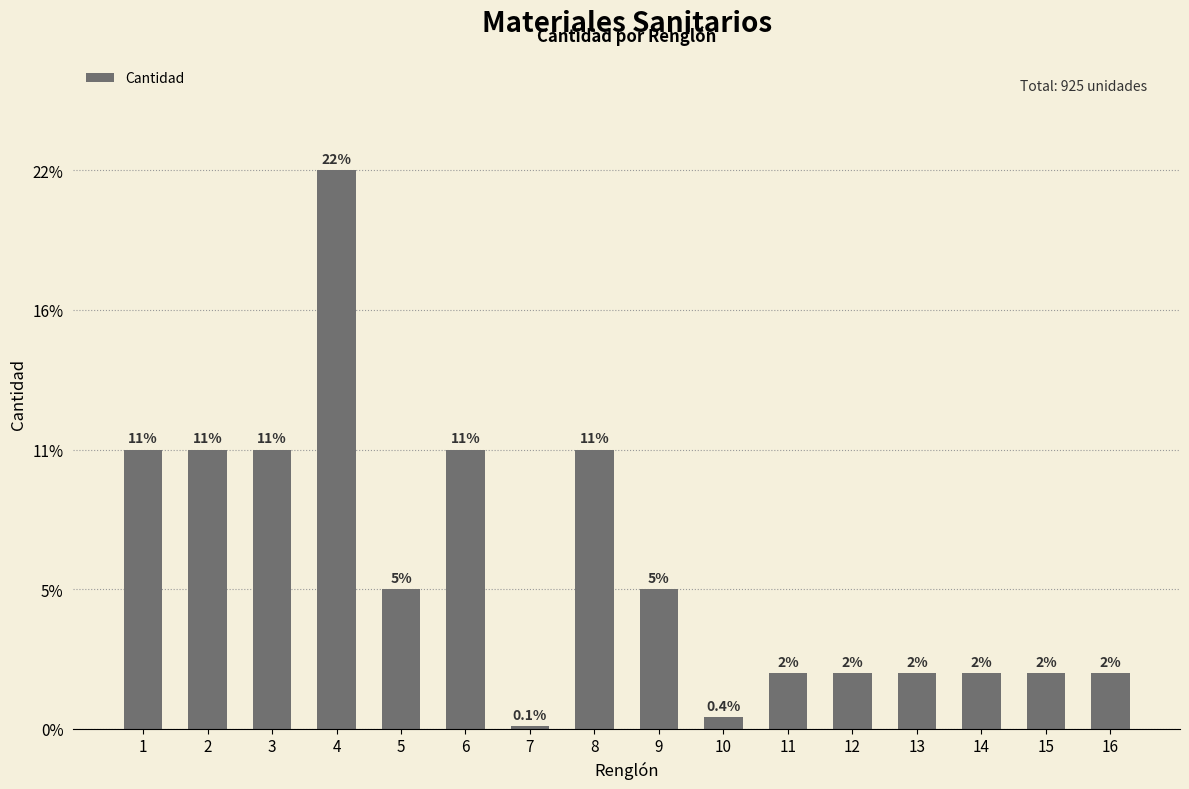

What is the change in value from 8 to 10?

-96